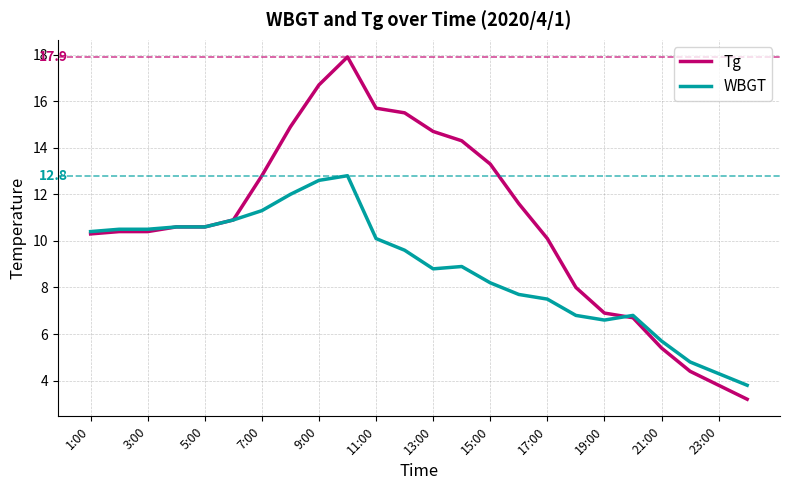

What is the average value of the WBGT series?

8.8